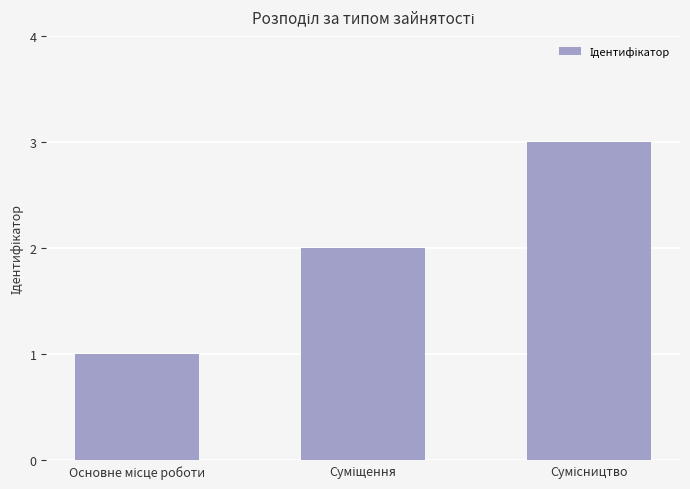

Reading left to right, transcribe all the data shown in this chart.

1	2	3